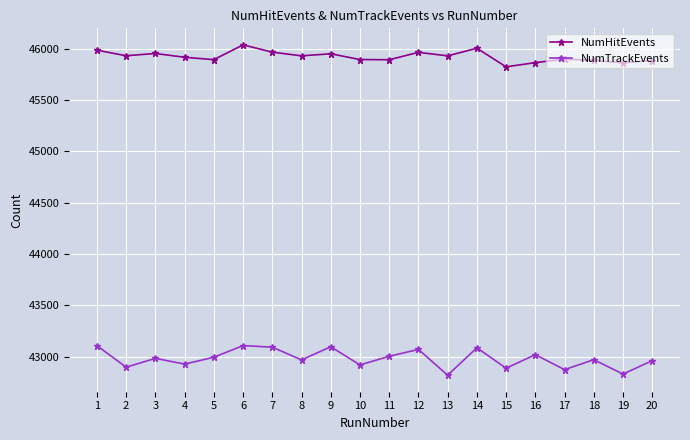

Which series has the largest total across all categories?

NumHitEvents